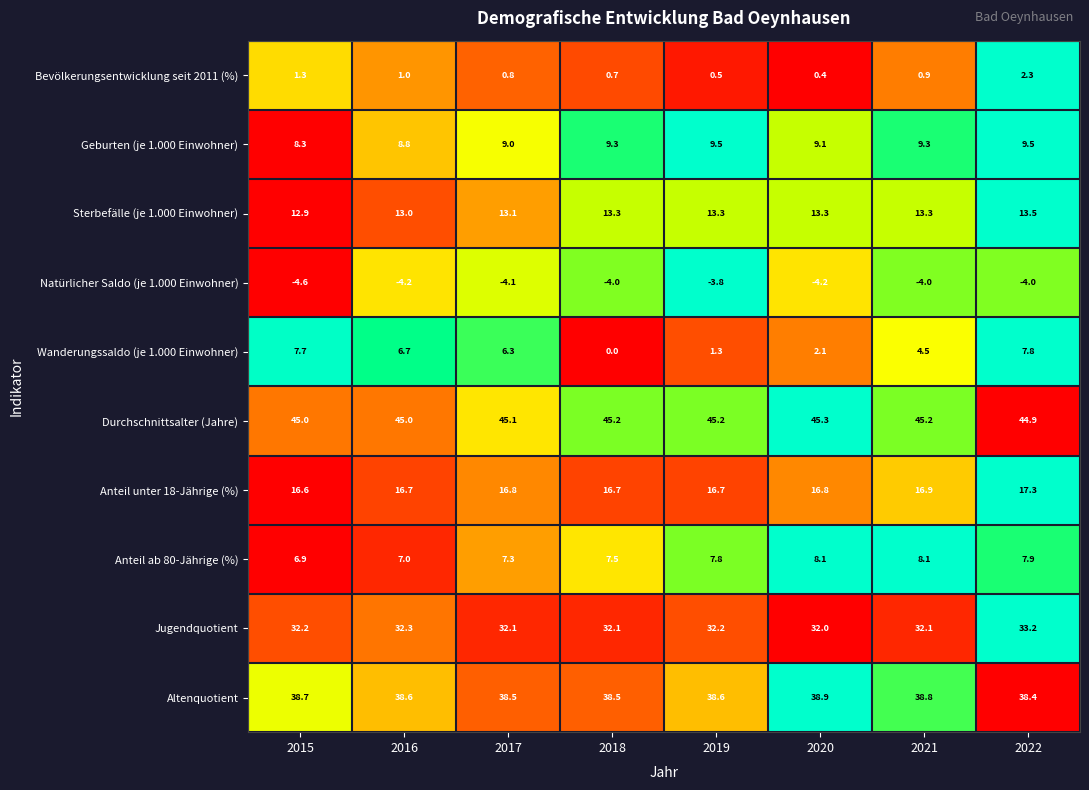

At which category does the chart reach its peak across all series?

2020